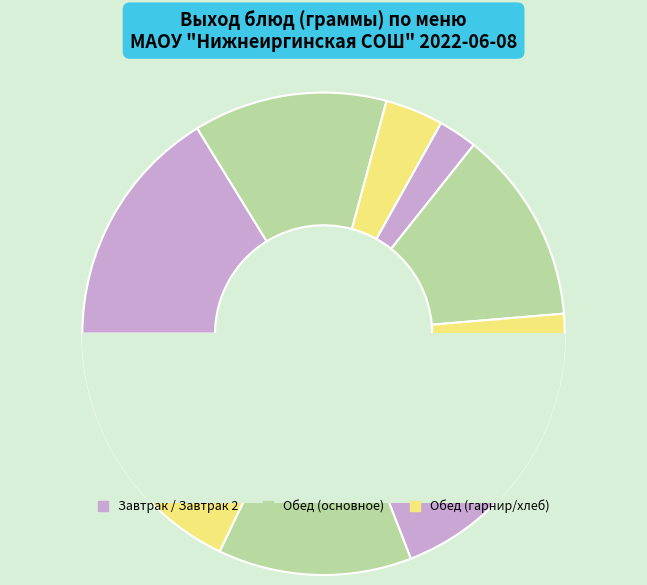

True or false: Суп молочный с макаронными изделиями accounts for 16% of the total.

True